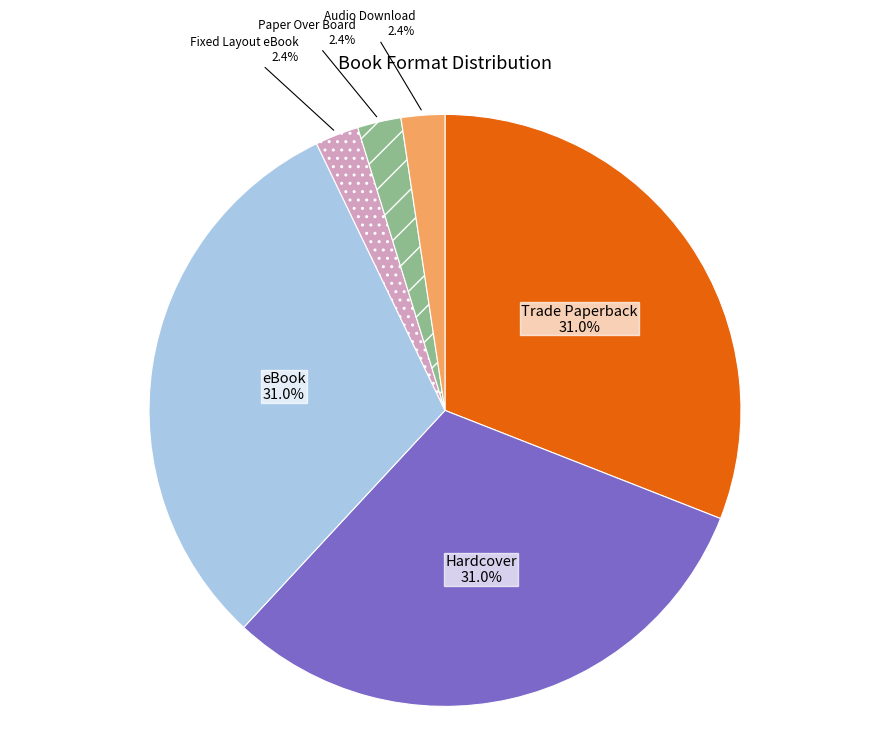

Does Trade Paperback represent more than half of the total?

No